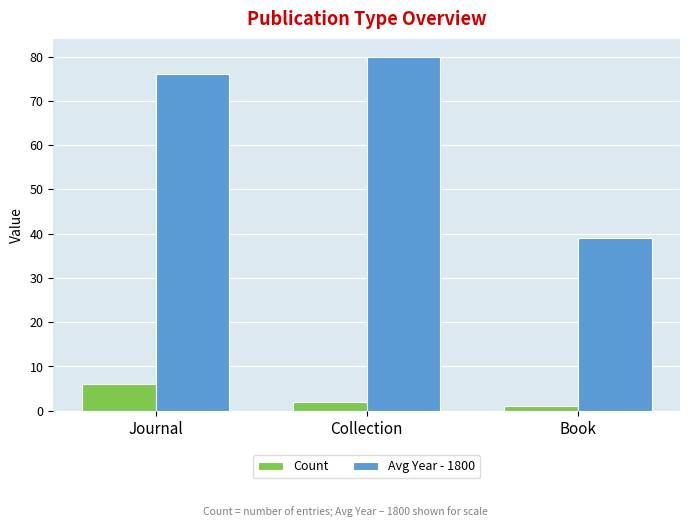

What position from the left is Collection?

2